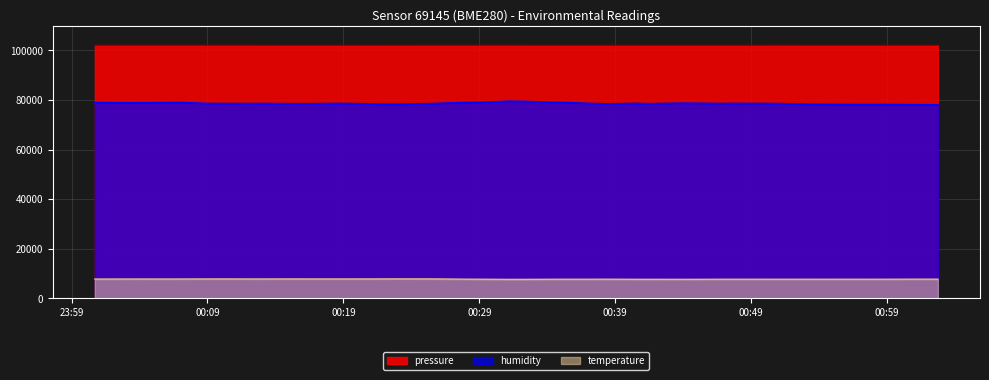

Which series has the widest spread of values?

humidity